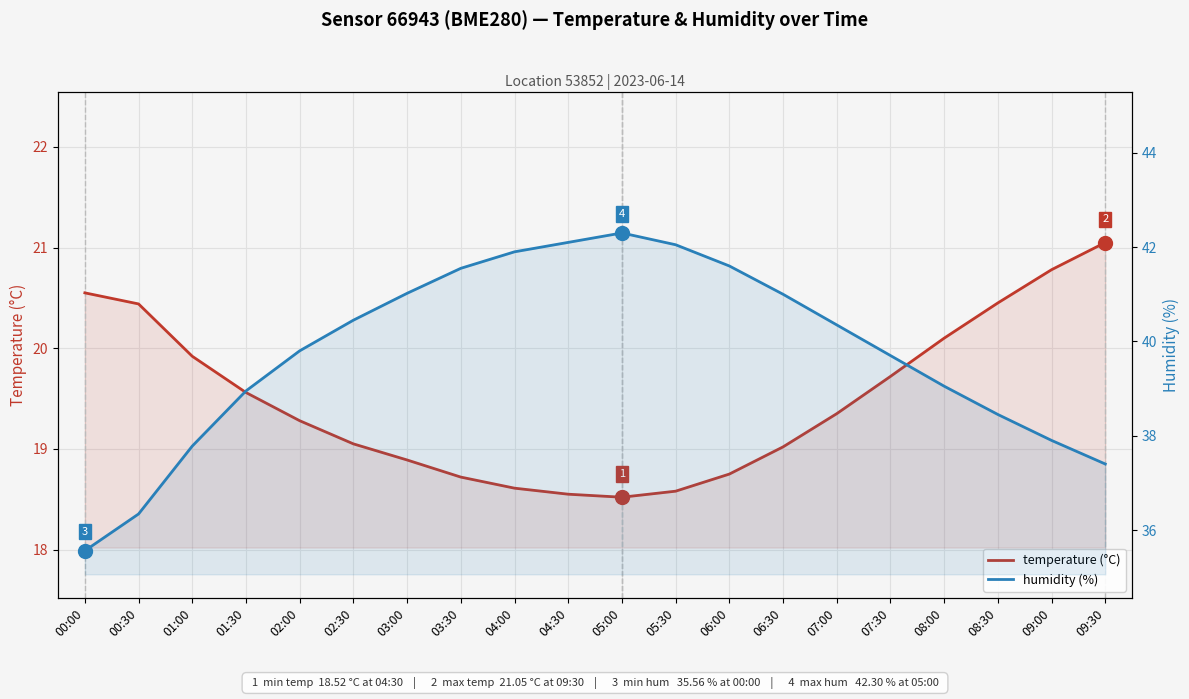

Is the value of humidity (%) at 05:00 greater than the value of temperature (°C) at 09:00?

Yes